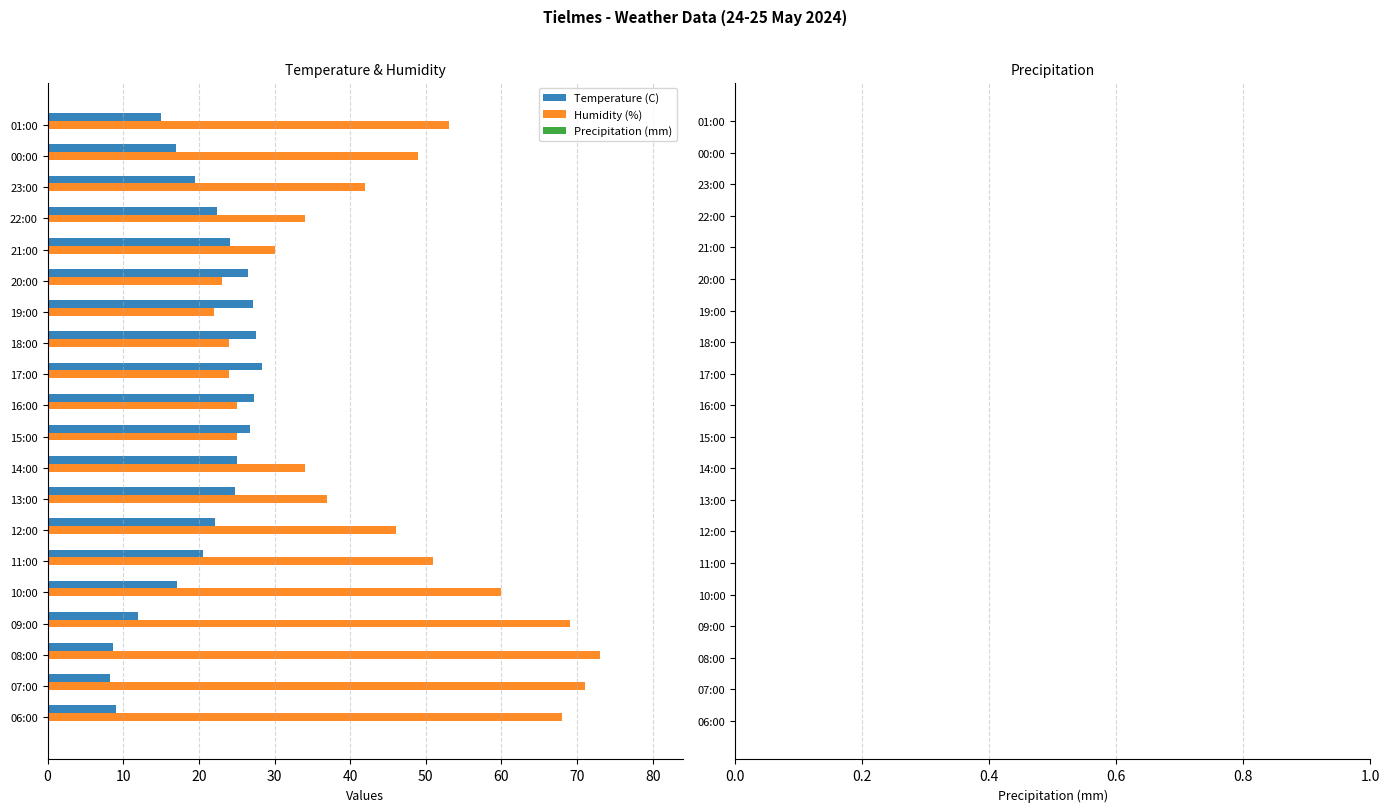

How many series are shown in this chart?

2